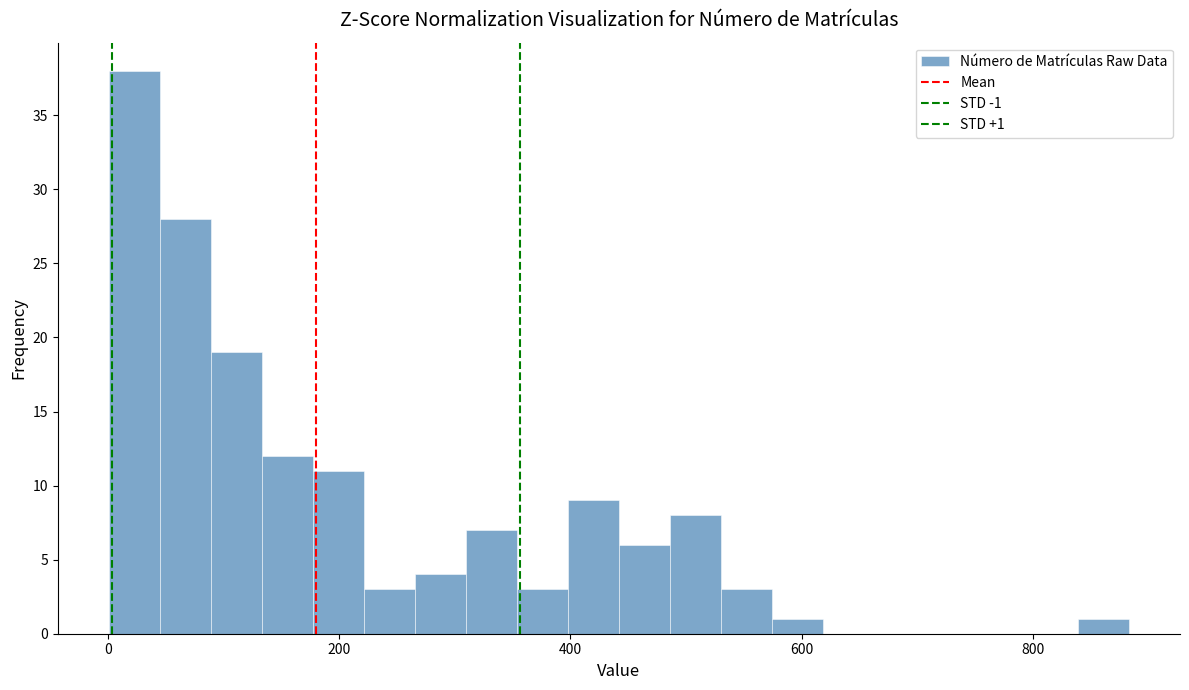

Read against the x-axis, roughly where is the centre of the tallest bar?

20